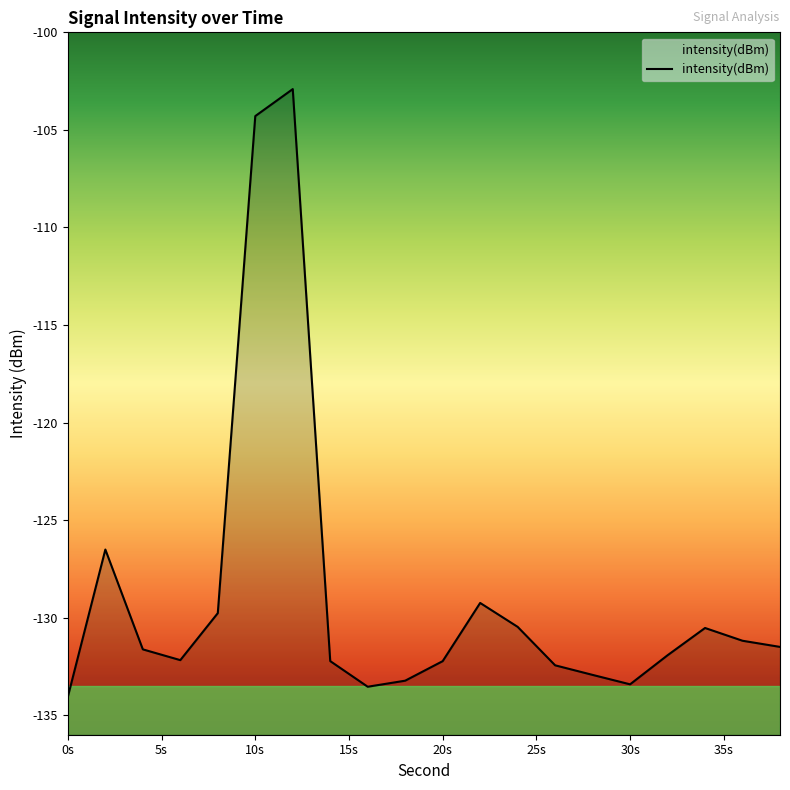

Does the chart display data point markers on the line(s)?

No